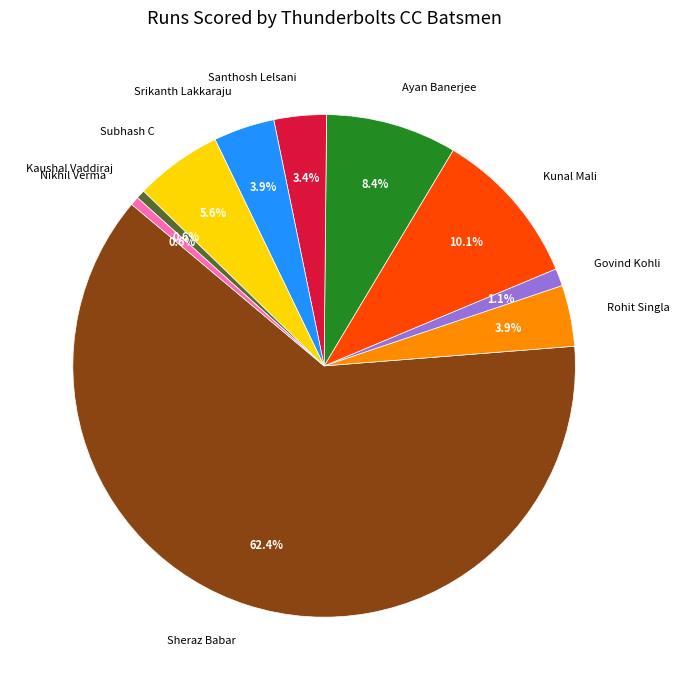

How many slices are in this pie chart?

10